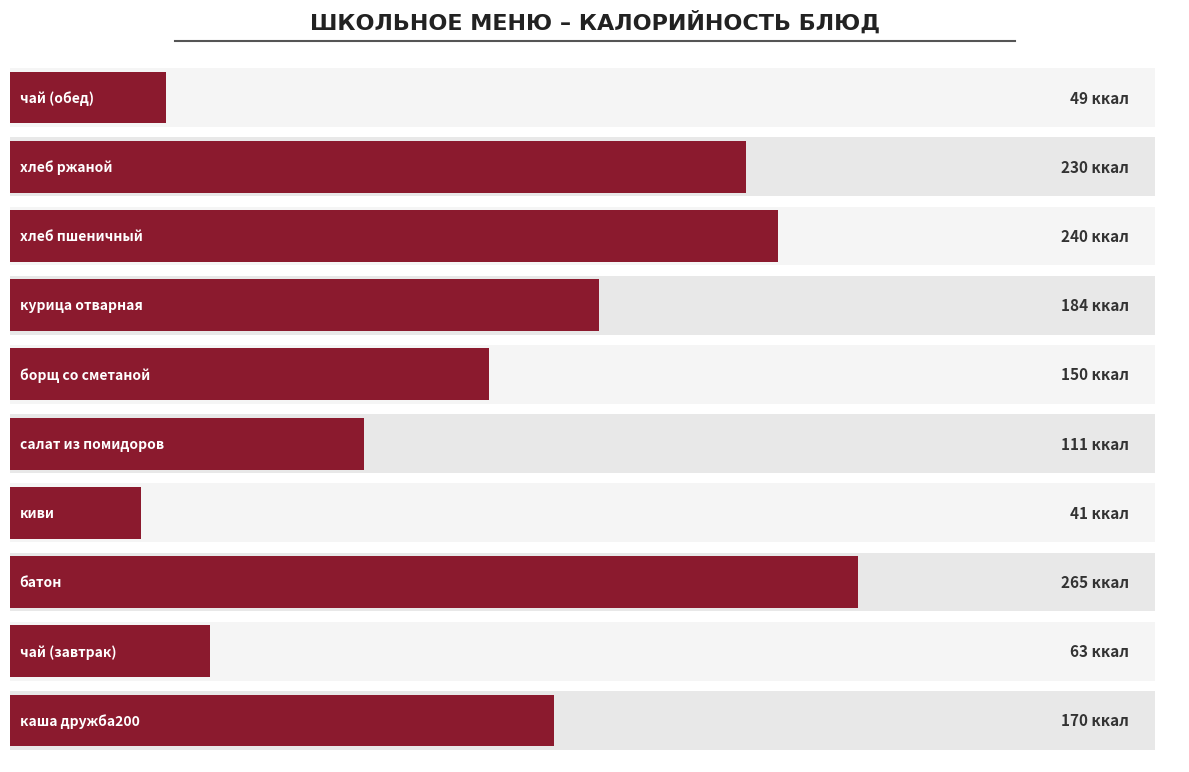

List the labels in order of value, smallest first.

3, 9, 1, 4, 5, 0, 6, 8, 7, 2